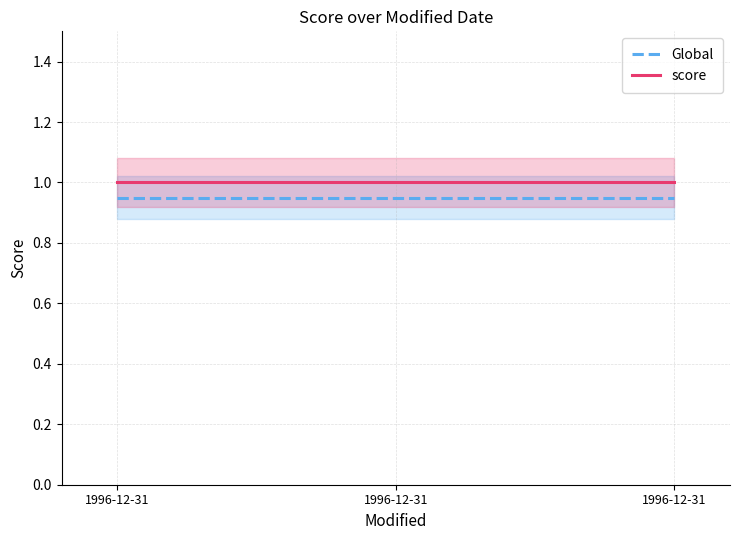

What is the maximum value for Global?

0.9